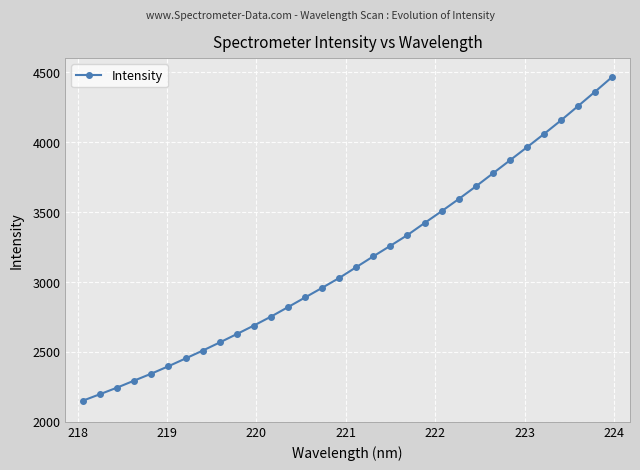

True or false: the data has more than 2 interior local peaks.

False